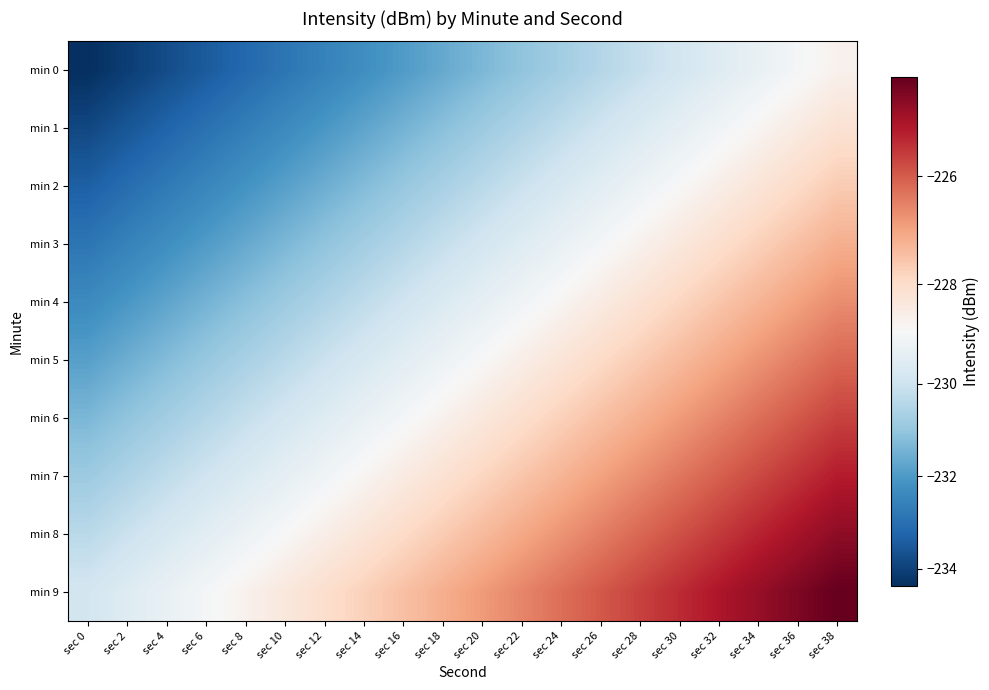

Which series has the largest range (max minus min)?

min 0